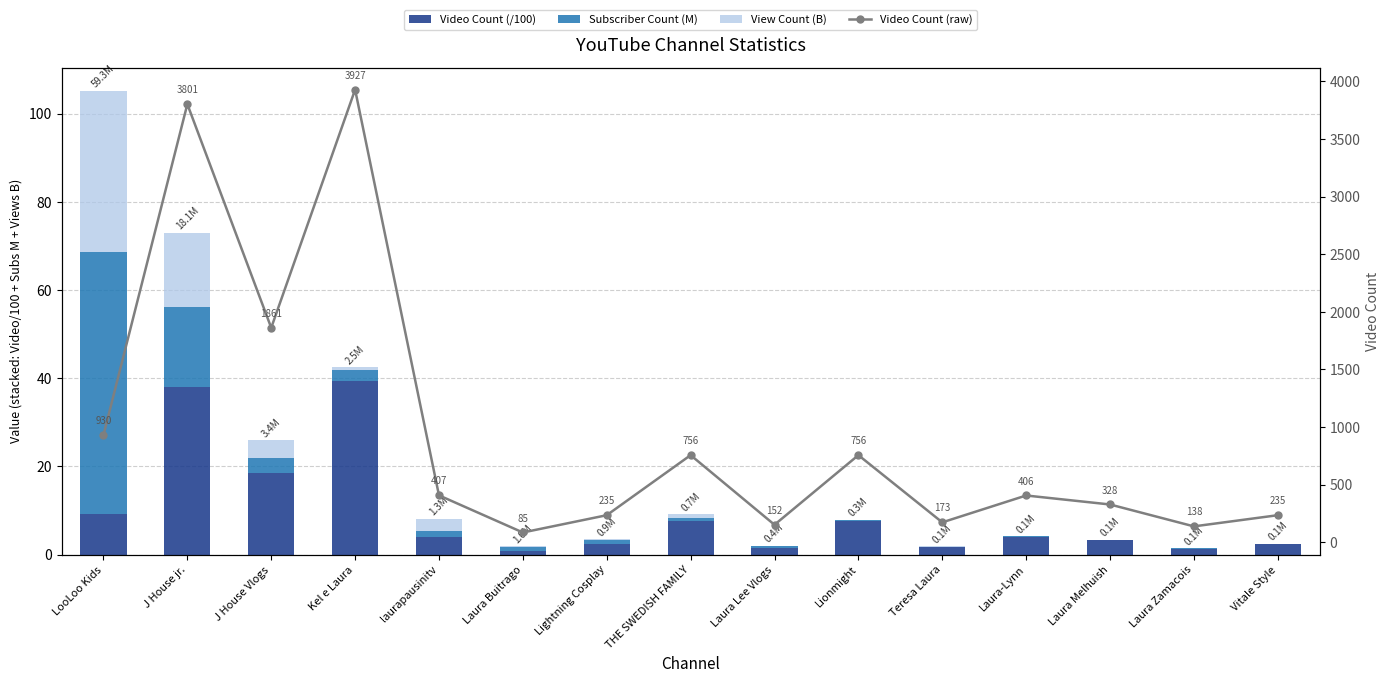

What is the sum of the Subscriber Count (M) values at Laura Buitrago and Kel e Laura?

3.5